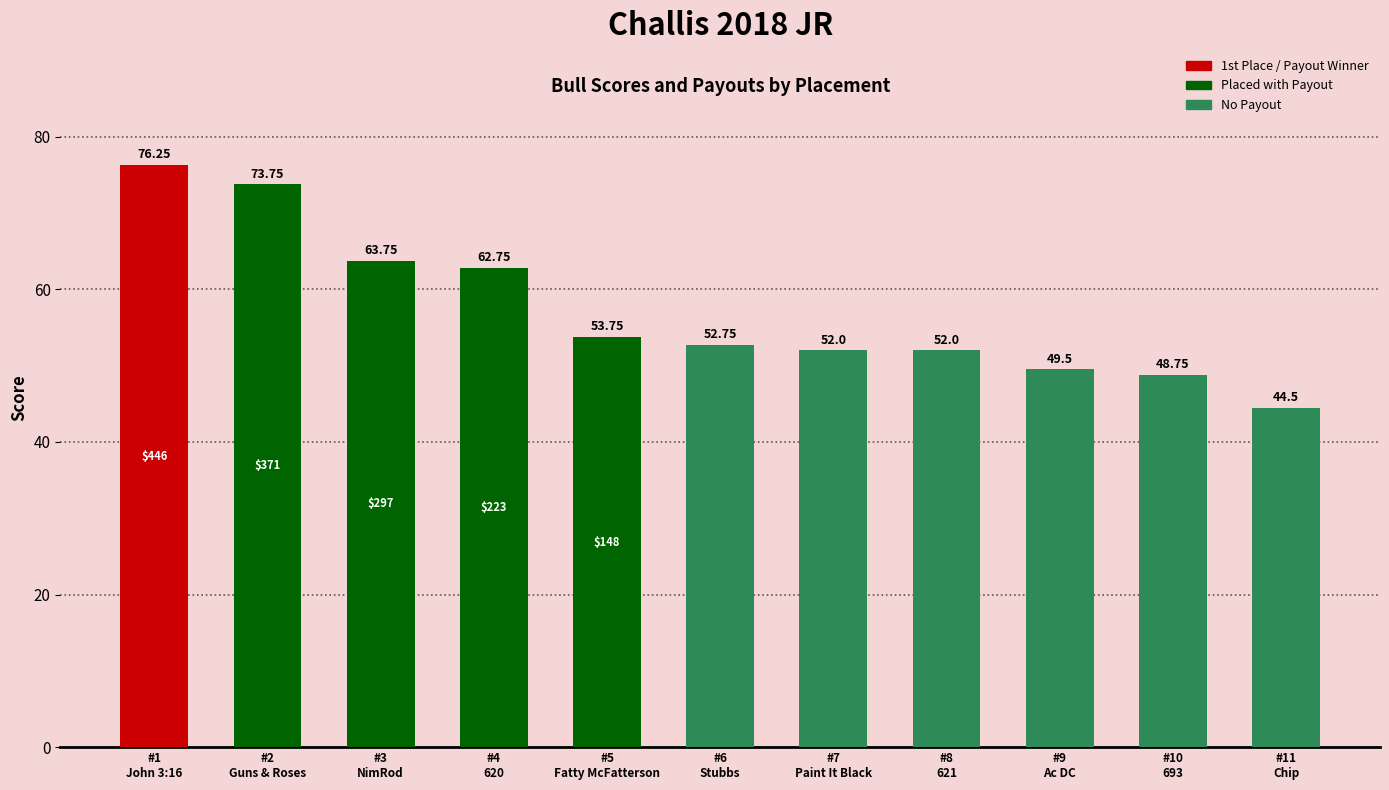

Rank the categories by value from highest to lowest.

#1
John 3:16, #2
Guns & Roses, #3
NimRod, #4
620, #5
Fatty McFatterson, #6
Stubbs, #7
Paint It Black, #8
621, #9
Ac DC, #10
693, #11
Chip